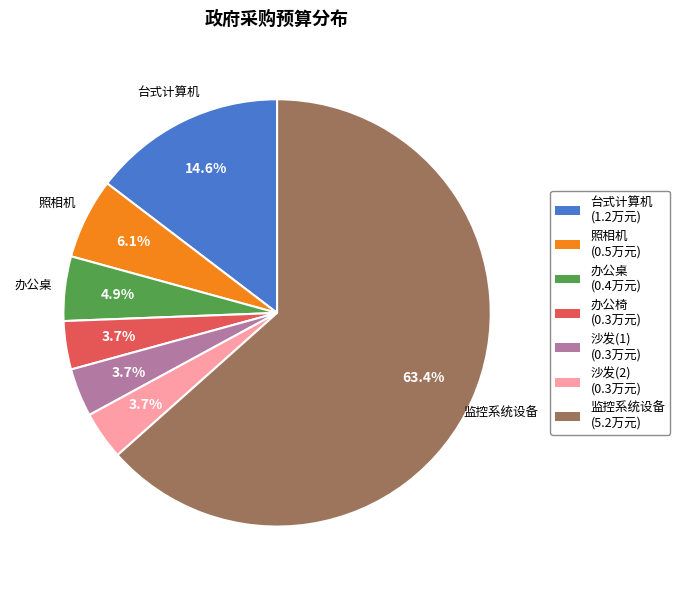

Is there any slice that represents more than half of the pie?

Yes